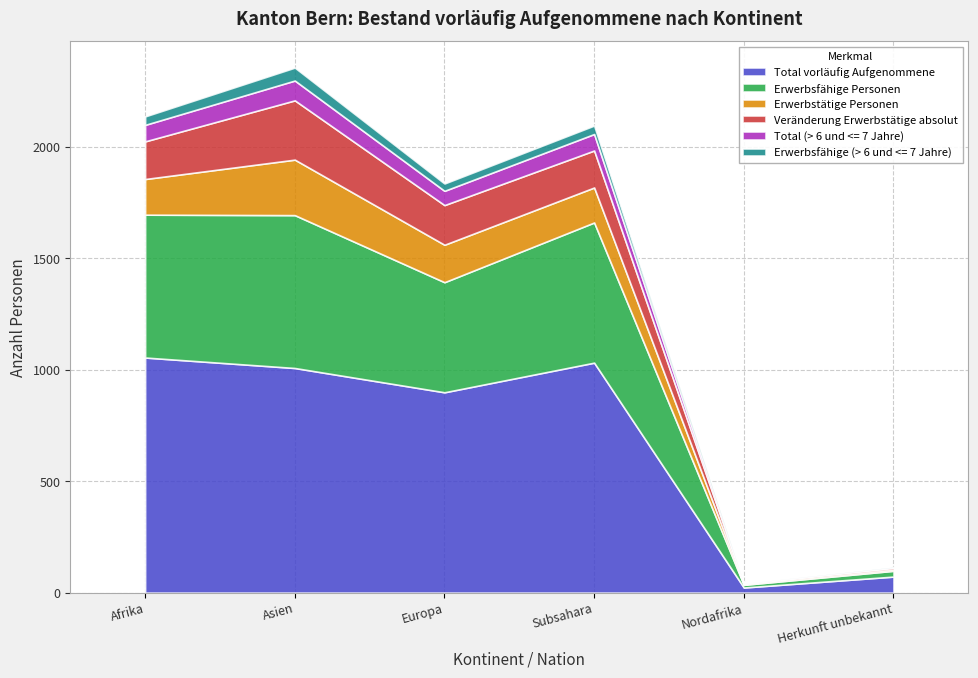

Reading left to right, extract all data points from this chart.

Total vorläufig Aufgenommene: Afrika=1055	Asien=1008	Europa=899	Subsahara=1032	Nordafrika=23	Herkunft unbekannt=72
Erwerbsfähige Personen: Afrika=641	Asien=686	Europa=494	Subsahara=629	Nordafrika=12	Herkunft unbekannt=26
Erwerbstätige Personen: Afrika=160	Asien=249	Europa=168	Subsahara=157	Nordafrika=3	Herkunft unbekannt=6
Veränderung Erwerbstätige absolut: Afrika=169	Asien=266	Europa=178	Subsahara=166	Nordafrika=3	Herkunft unbekannt=8
Total (> 6 und <= 7 Jahre): Afrika=74	Asien=89	Europa=64	Subsahara=74	Nordafrika=0	Herkunft unbekannt=2
Erwerbsfähige (> 6 und <= 7 Jahre): Afrika=38	Asien=58	Europa=33	Subsahara=38	Nordafrika=0	Herkunft unbekannt=1